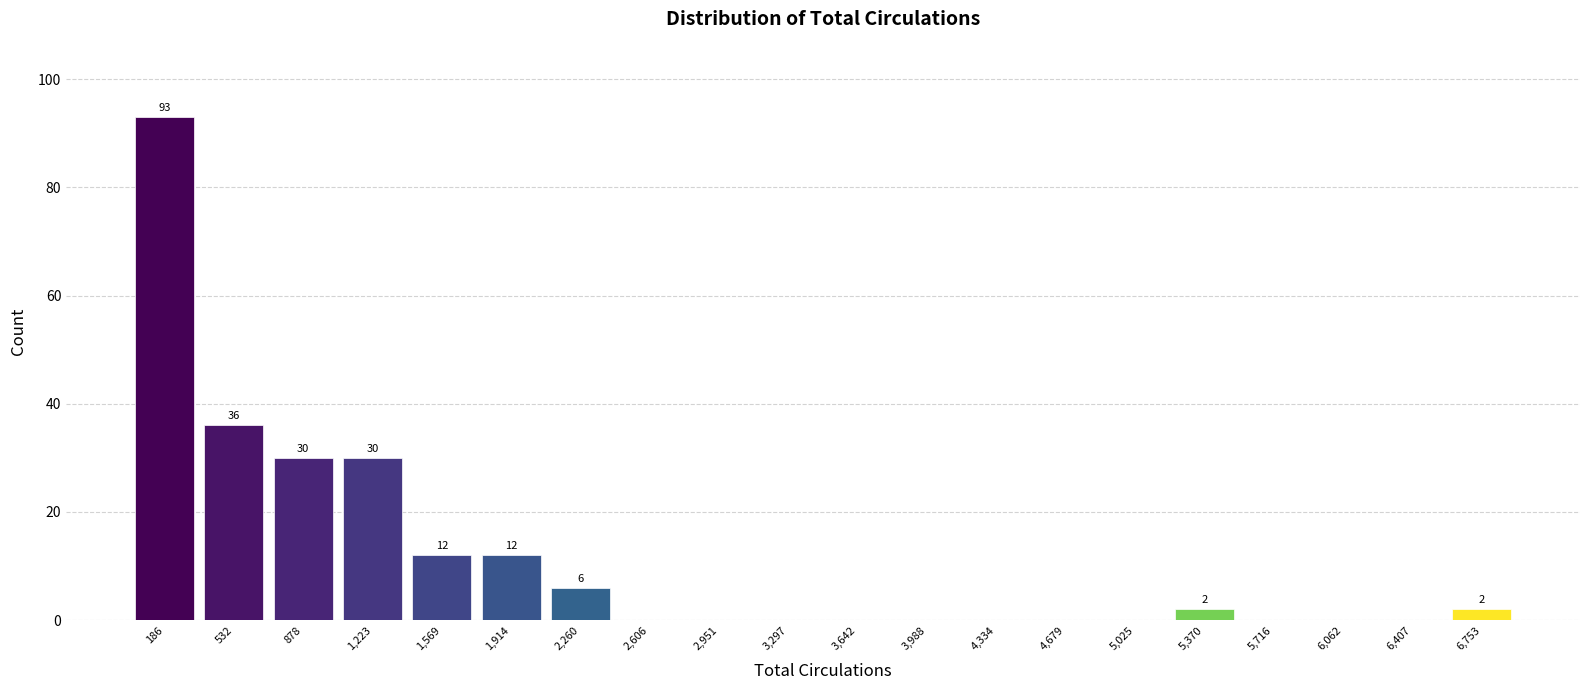

Over which range of the x-axis is the bar tallest?

0 to 350